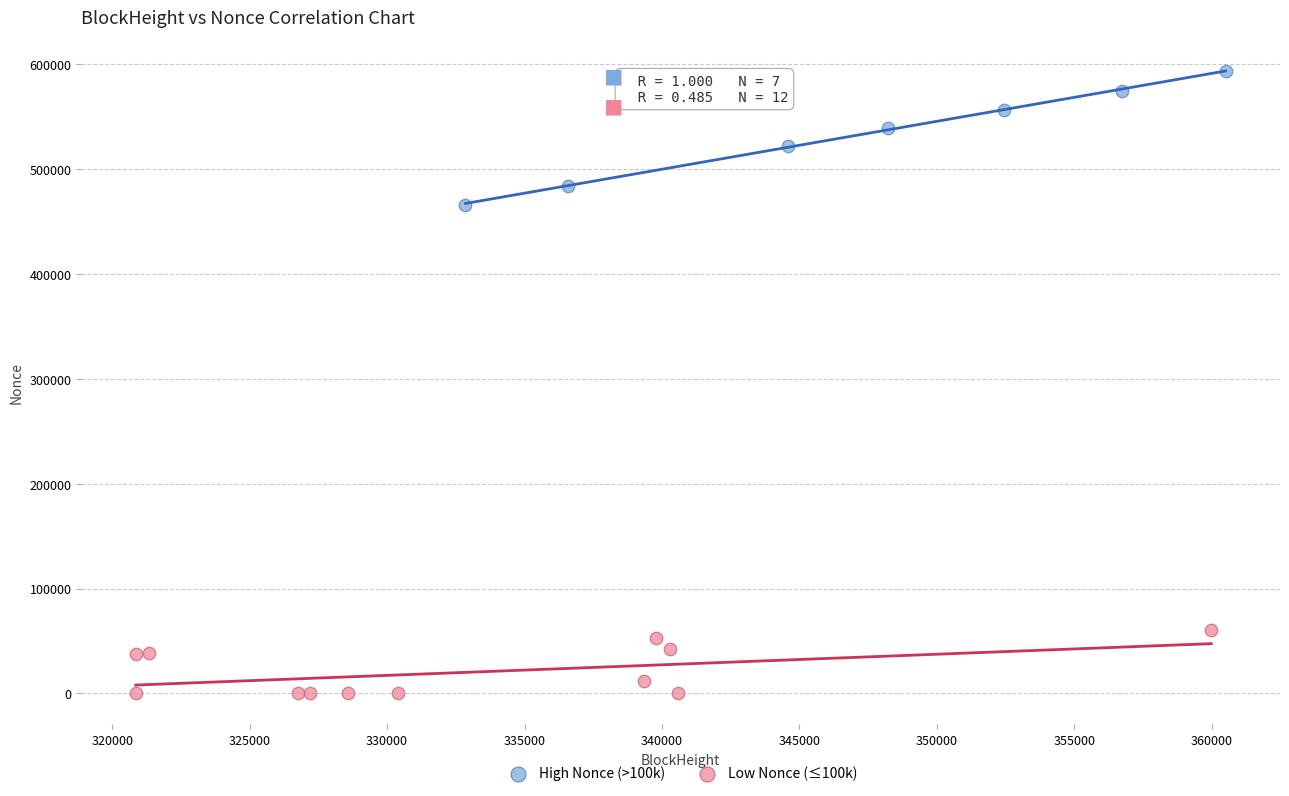

What are all the series names shown in the legend?

High Nonce (>100k), Low Nonce (≤100k)